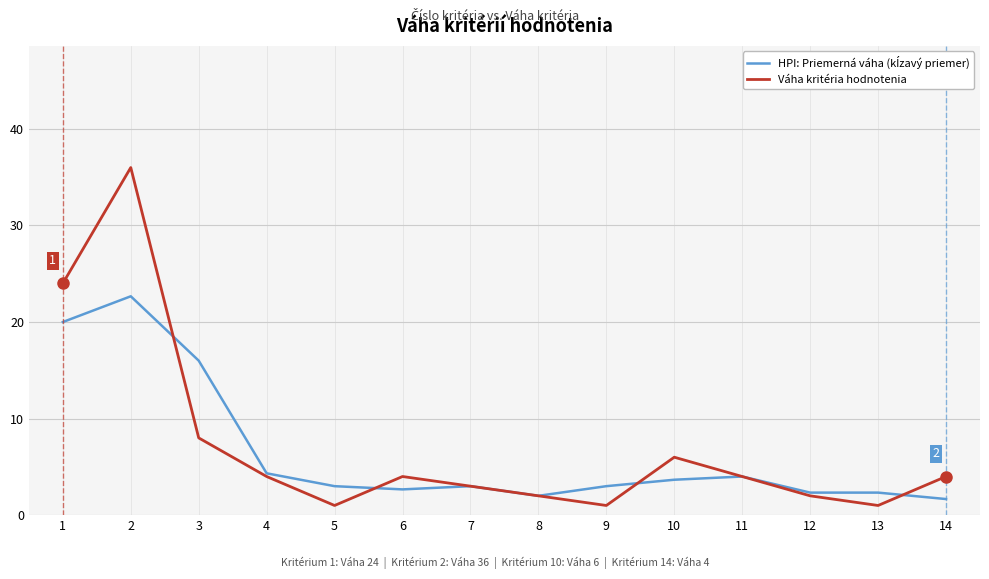

What is the total value across all series at 5?

4.0